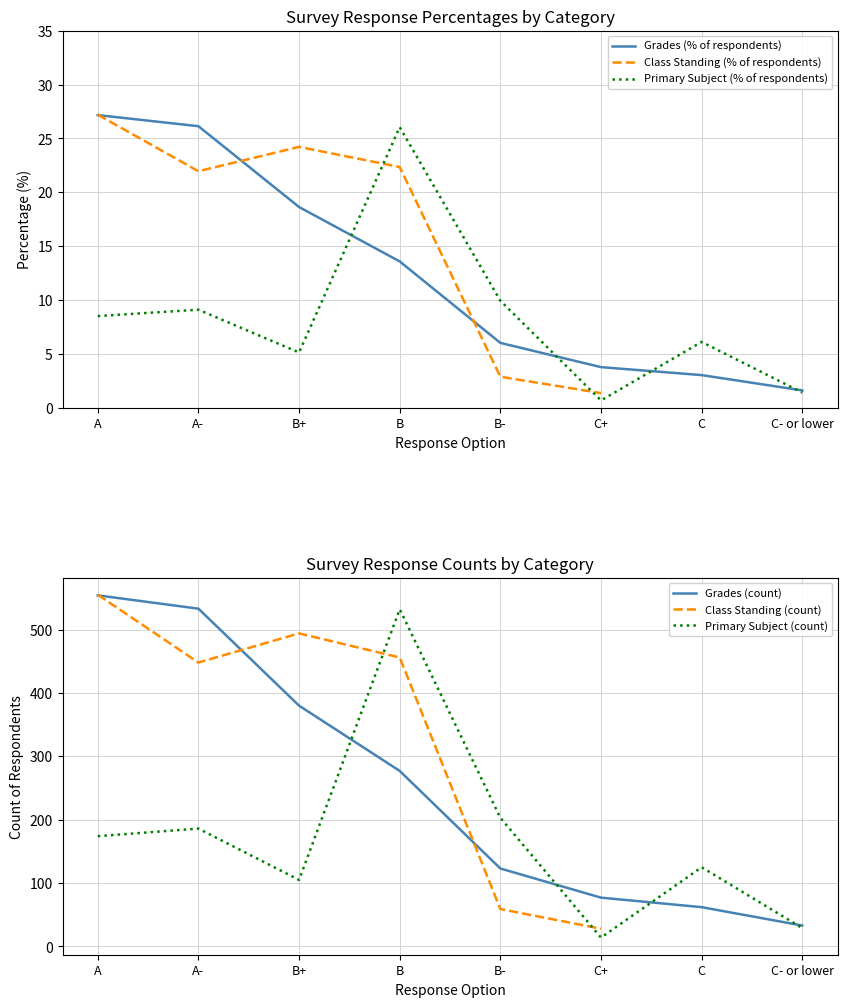

True or false: Primary Subject and Grades (A, A-, B+, ...) cross at least once.

True